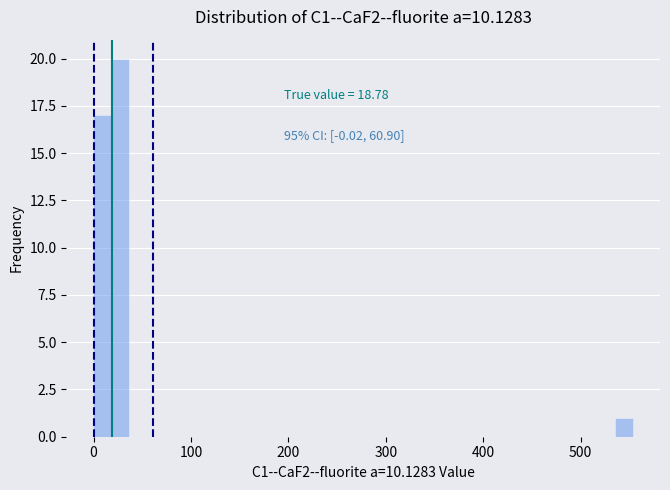

Read against the x-axis, roughly where is the centre of the tallest bar?

30